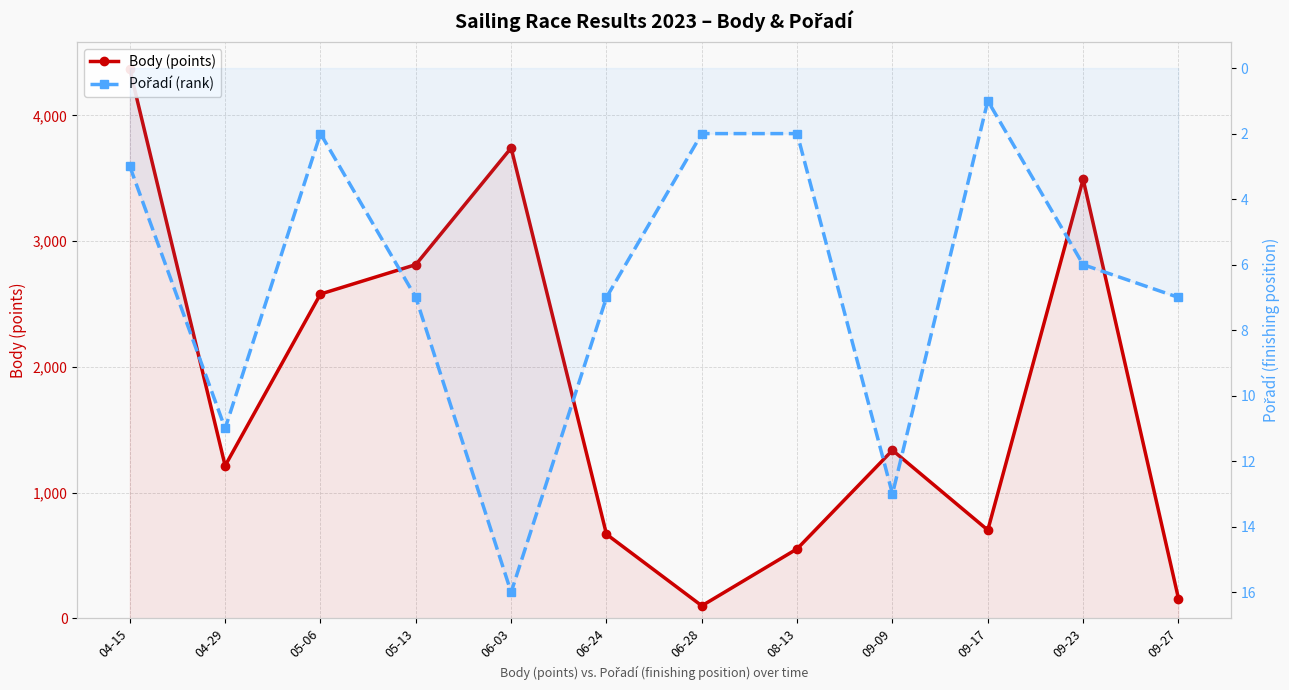

True or false: Pořadí (rank) and Body (points) intersect in this chart.

False